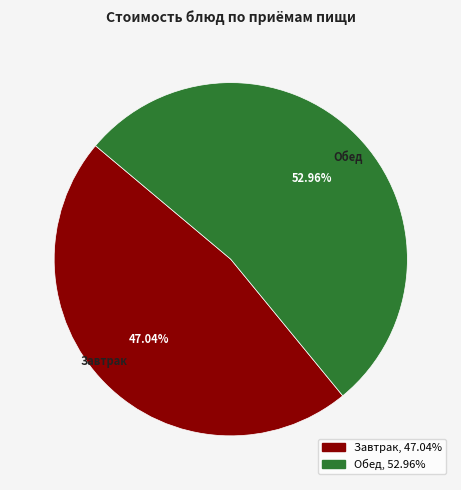

What is the largest slice in the pie chart?

Обед